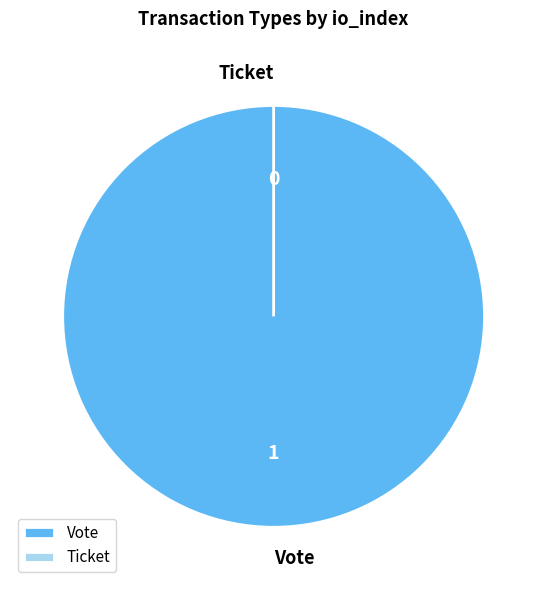

How many segments does this pie chart have?

2